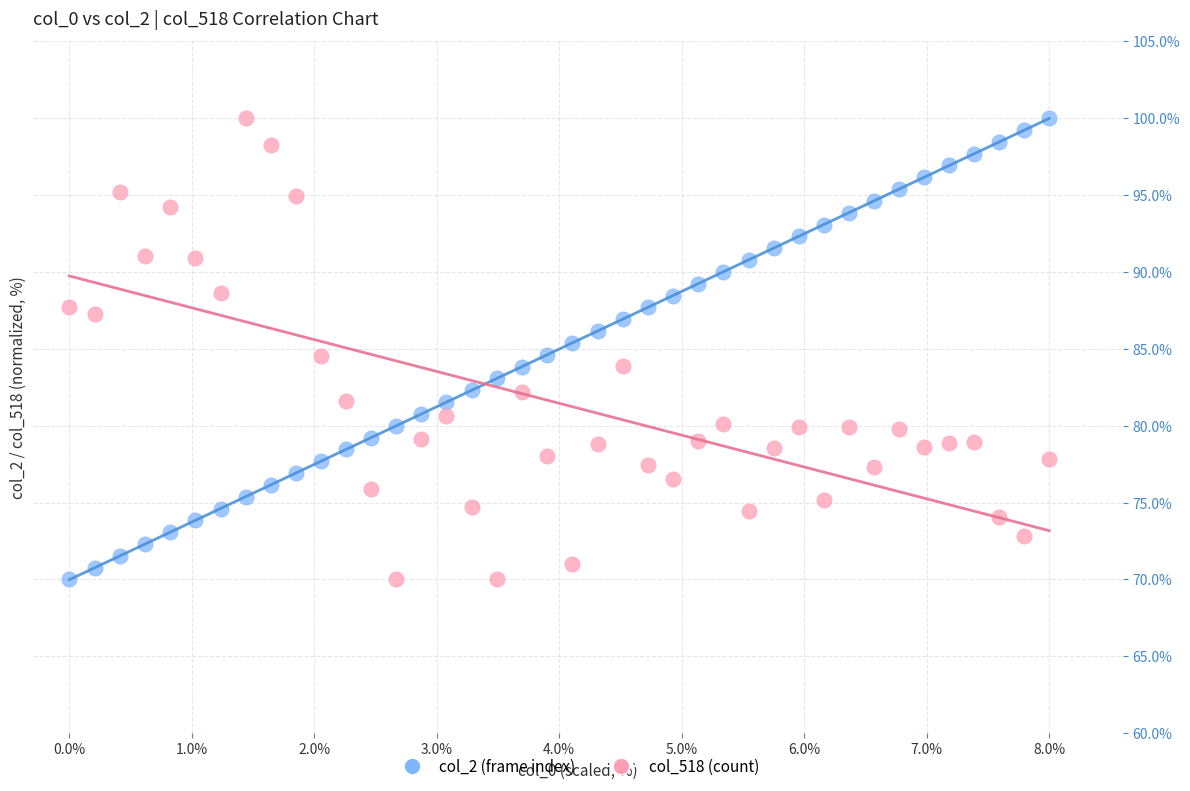

What is the X range (max minus min) for the scatter plot?

8.0